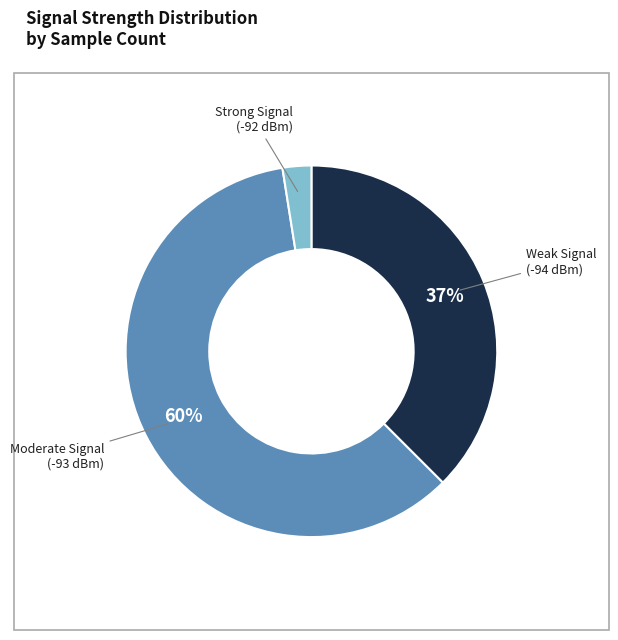

How many slices are in this pie chart?

3